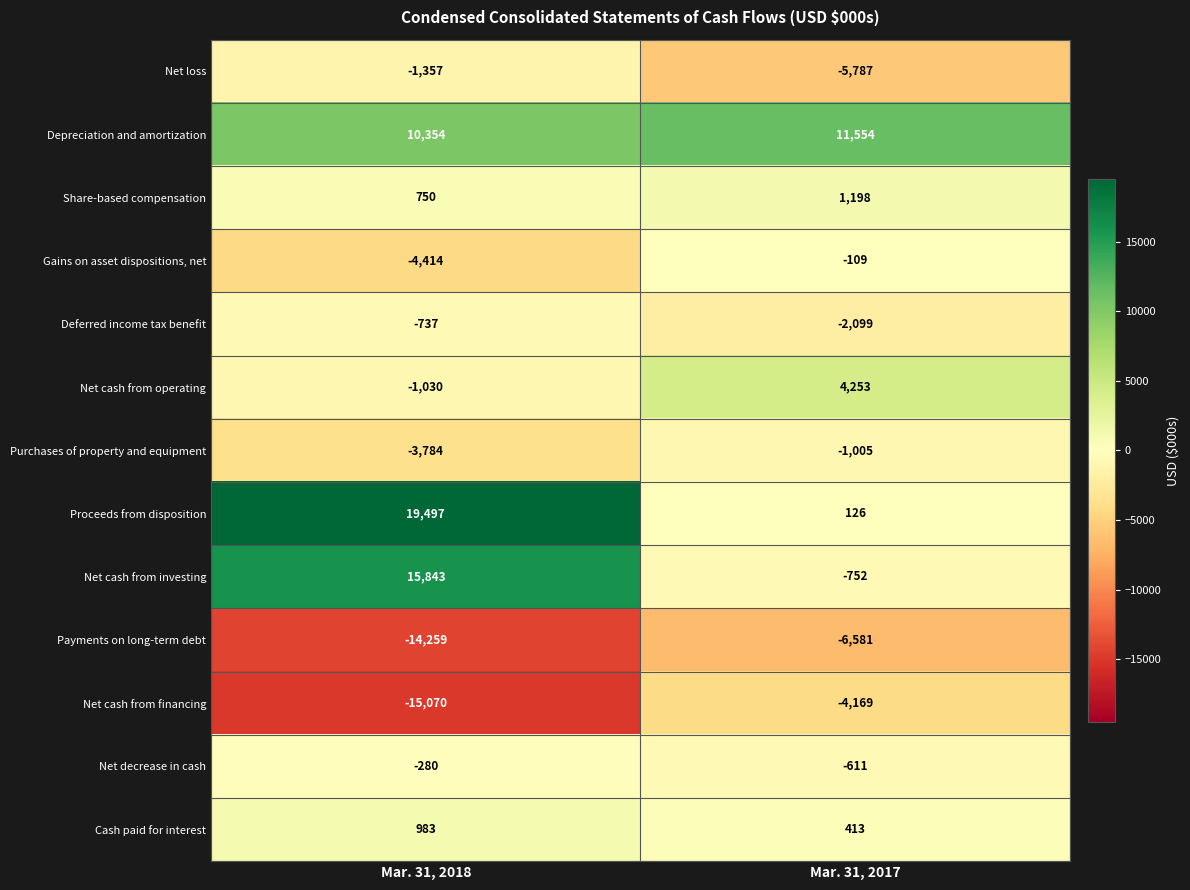

Count the number of data series in this chart.

13